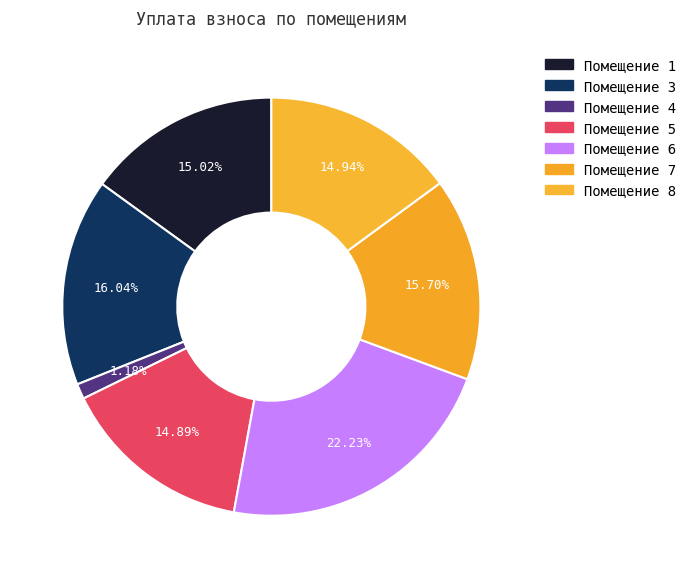

Is there a majority slice in this chart?

No